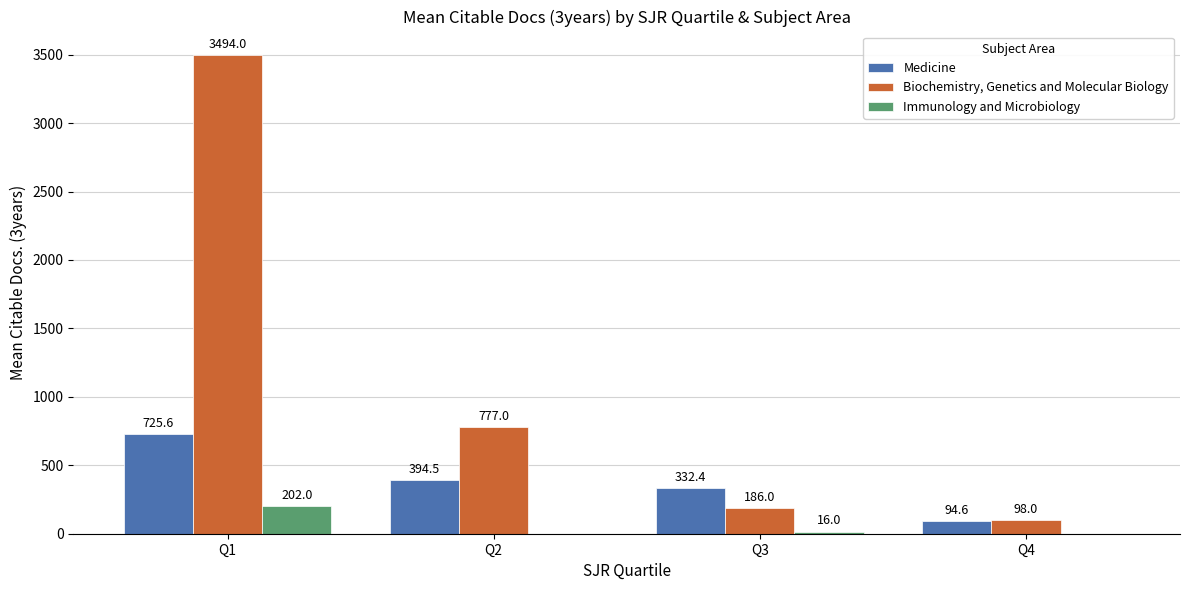

How many positive values does the Immunology and Microbiology series have?

2